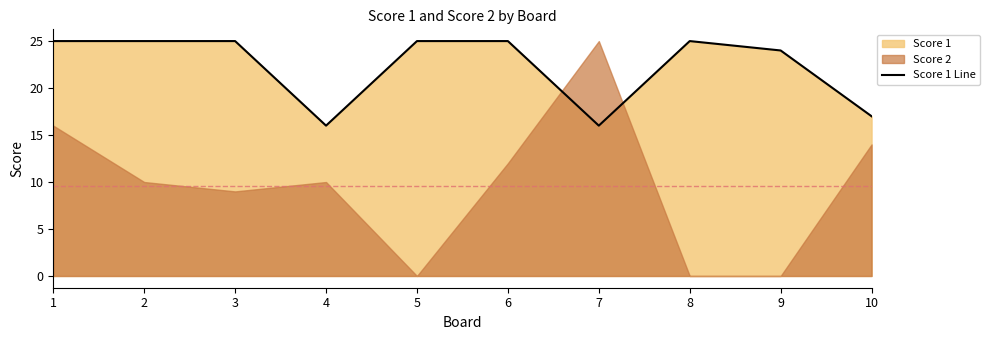

What is the value of the 1st point from the left?

25